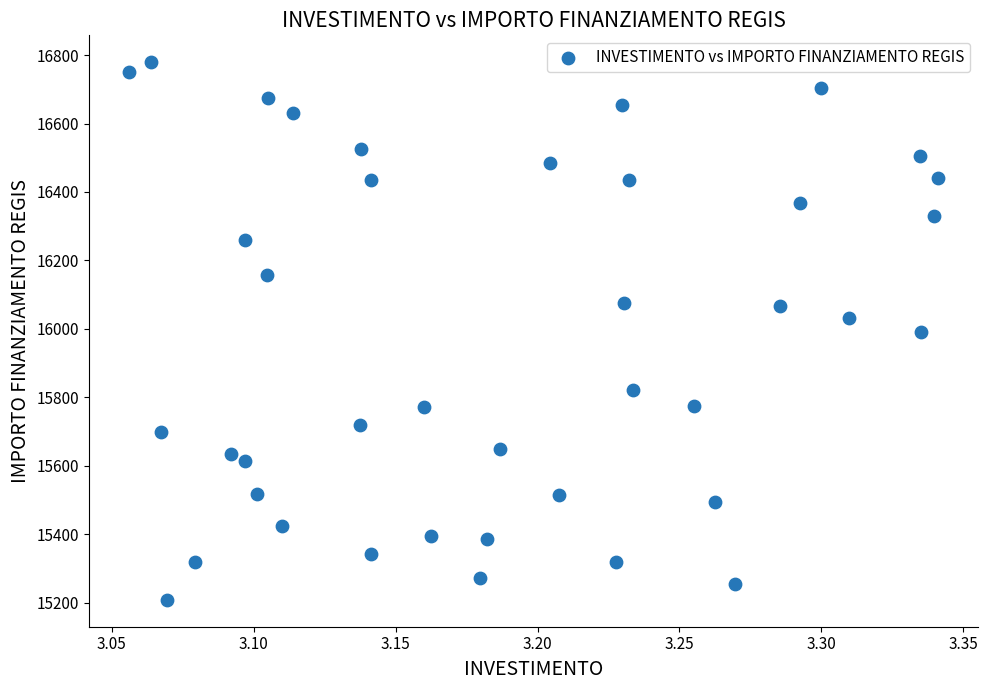

What is the range of X values (max minus min)?

0.3